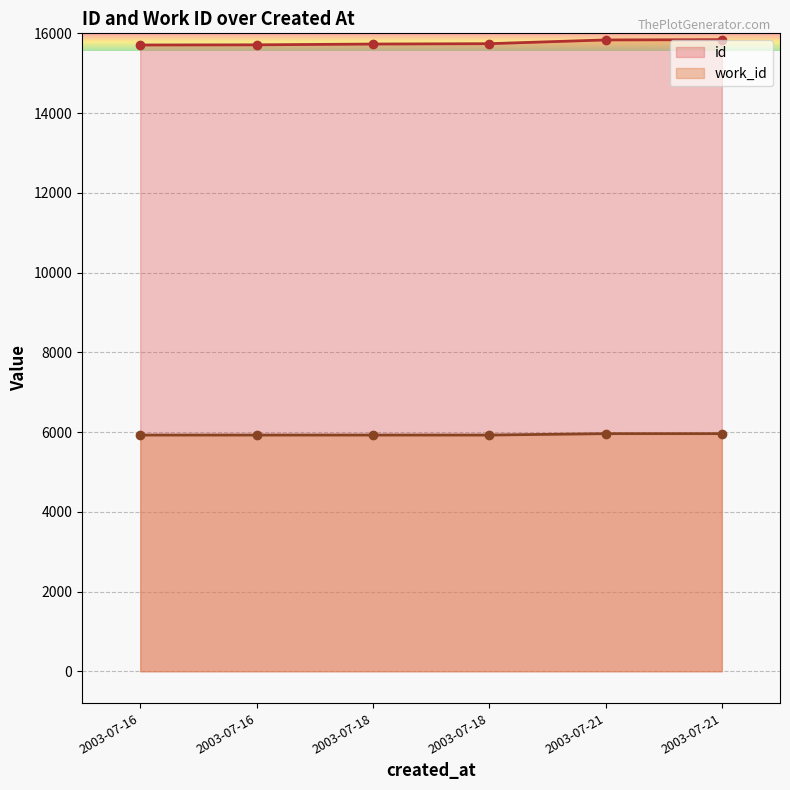

Count the number of data series in this chart.

2